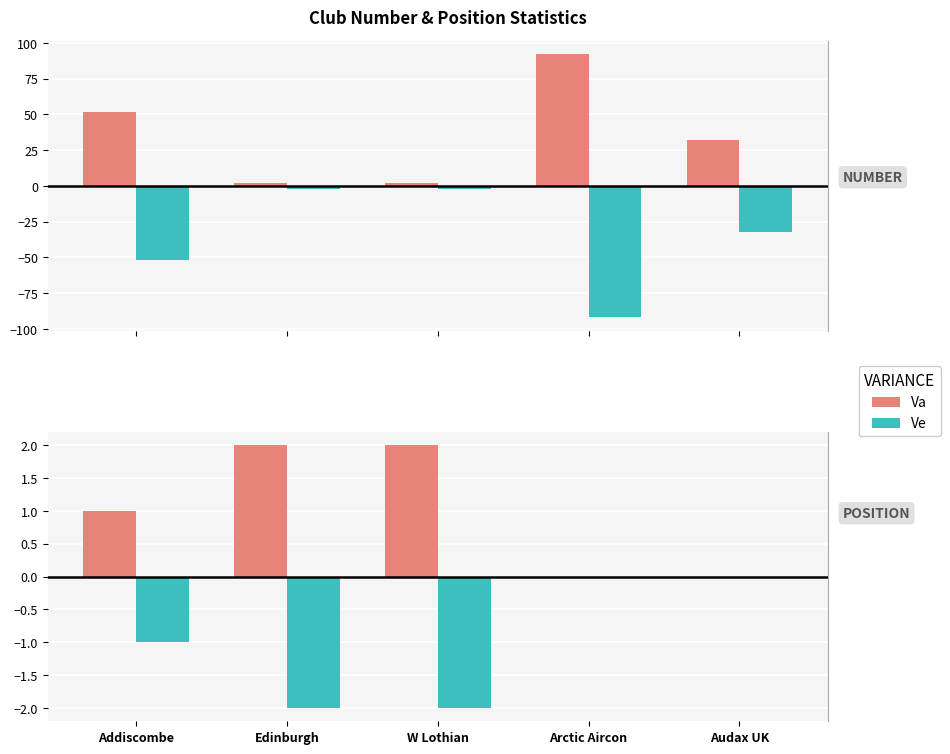

Between Addiscombe and Arctic Aircon, which series saw the biggest shift?

Va